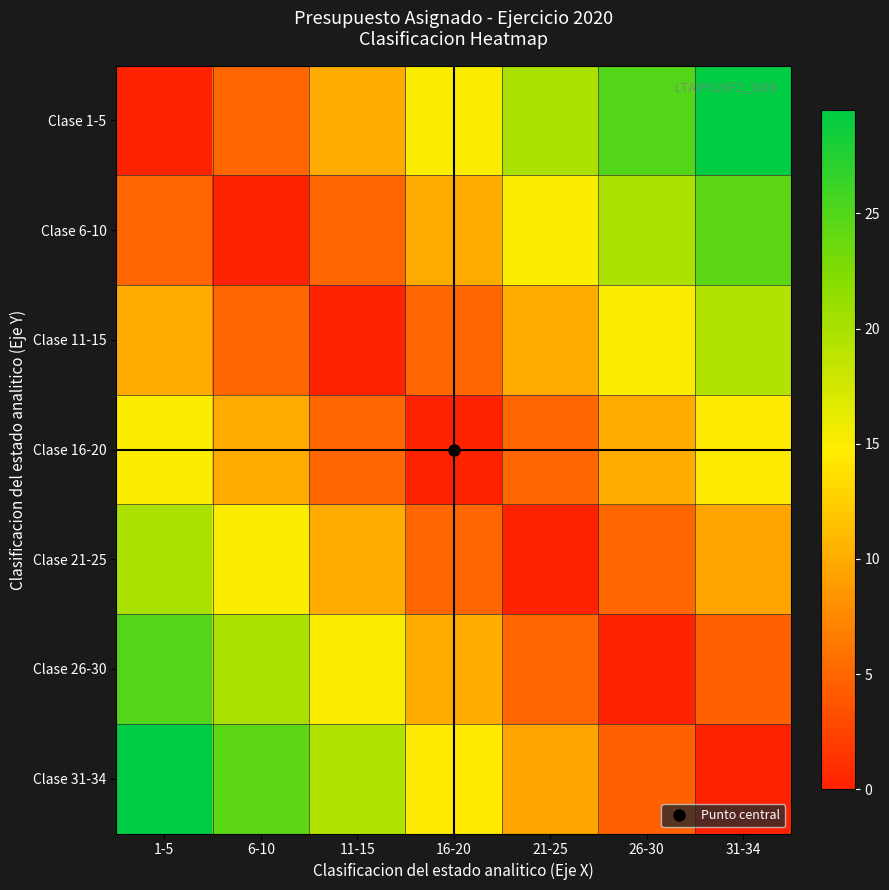

Which category has the lowest value across all series?

1-5